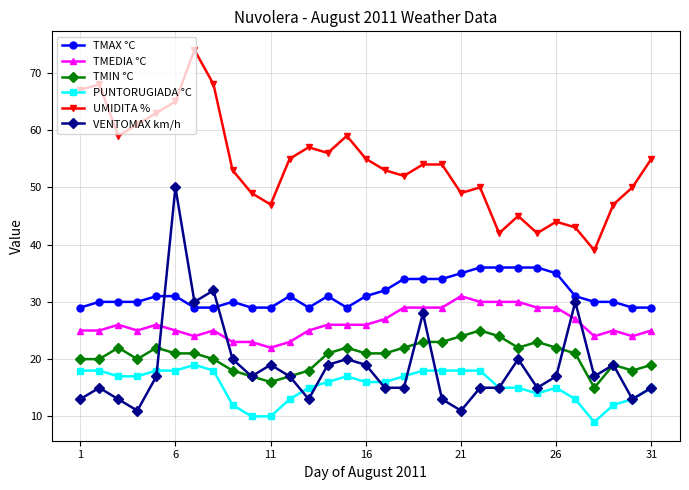

What is the lowest value of the PUNTORUGIADA °C series?

9